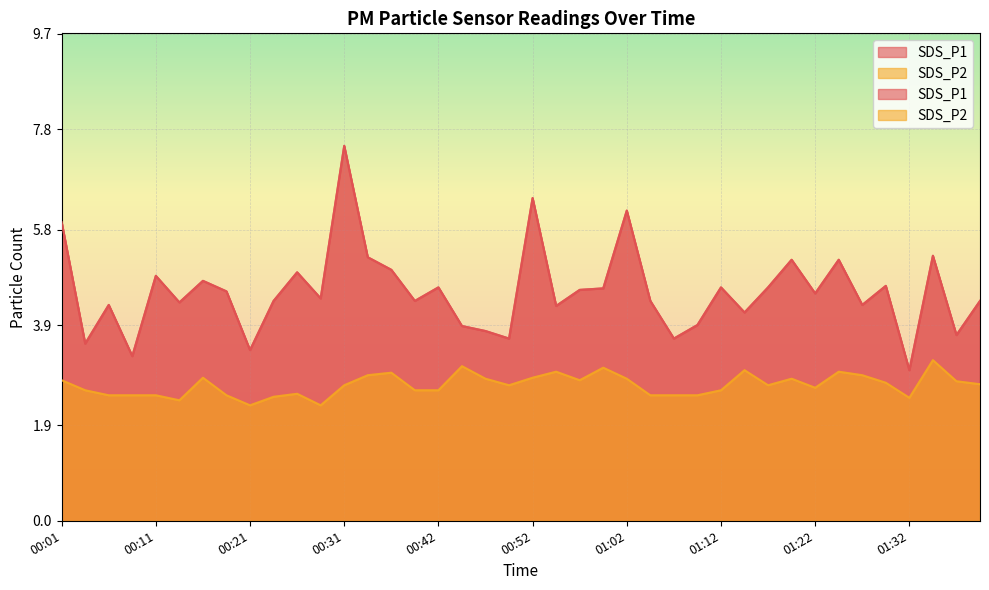

Where is the first local minimum for SDS_P1?

00:04